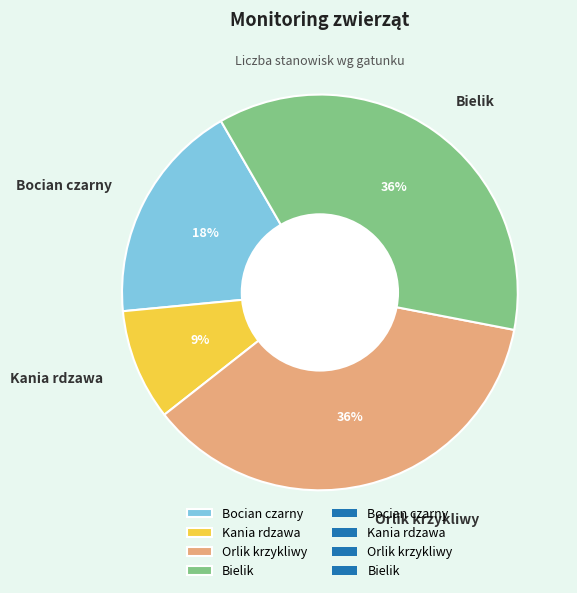

To the nearest percent, what is the difference between the Kania rdzawa and Bielik slice percentages?

27%